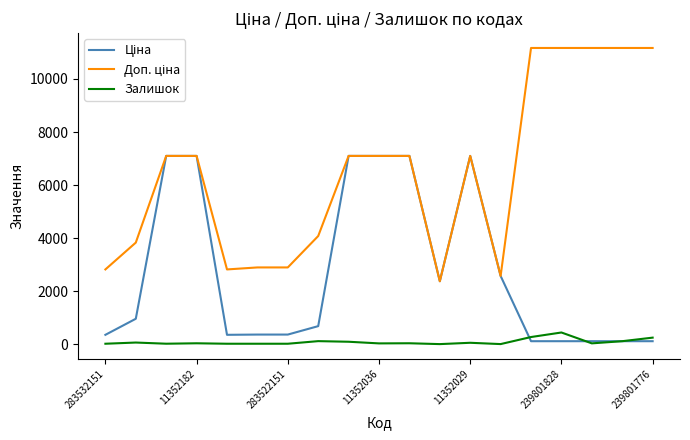

What is the greatest value displayed?

11169.0